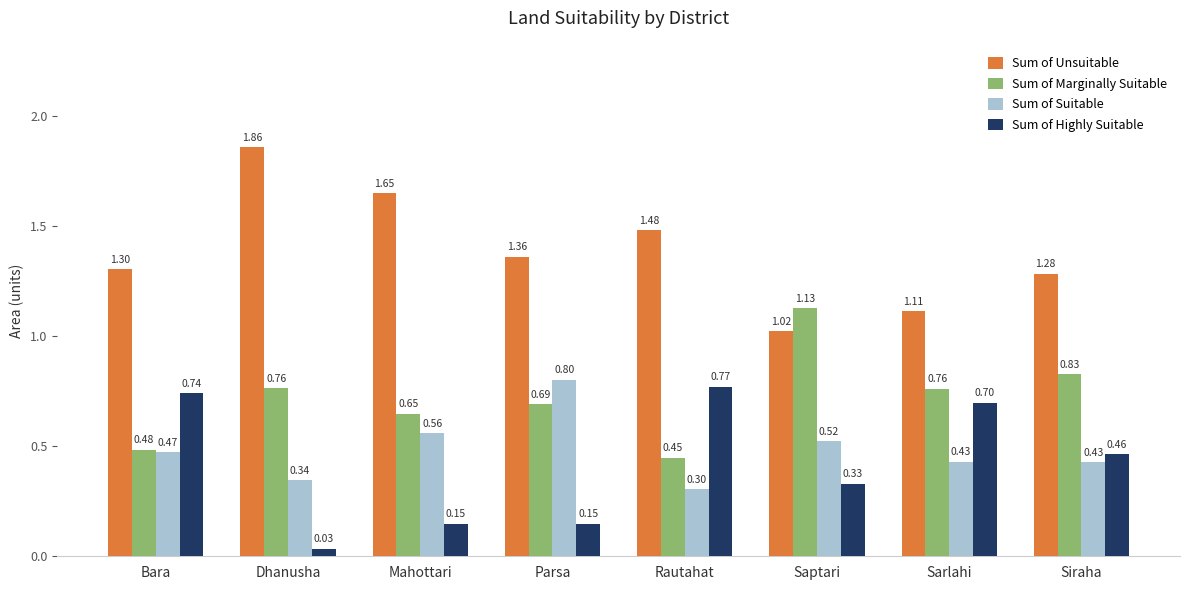

What is the label of the 3rd bar from the right?

Saptari